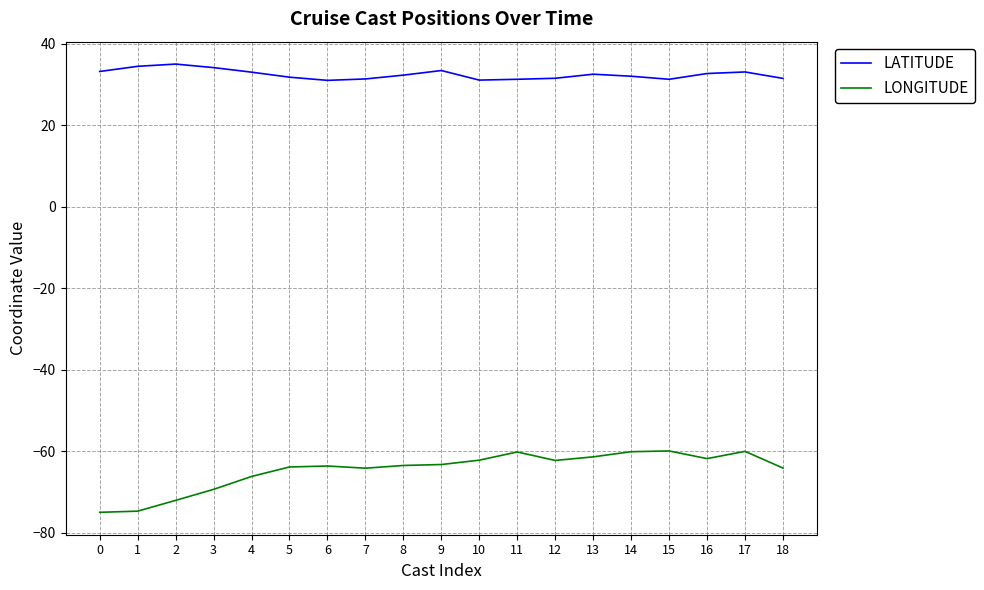

The value of LATITUDE at 3 is 48.3. True or false?

False